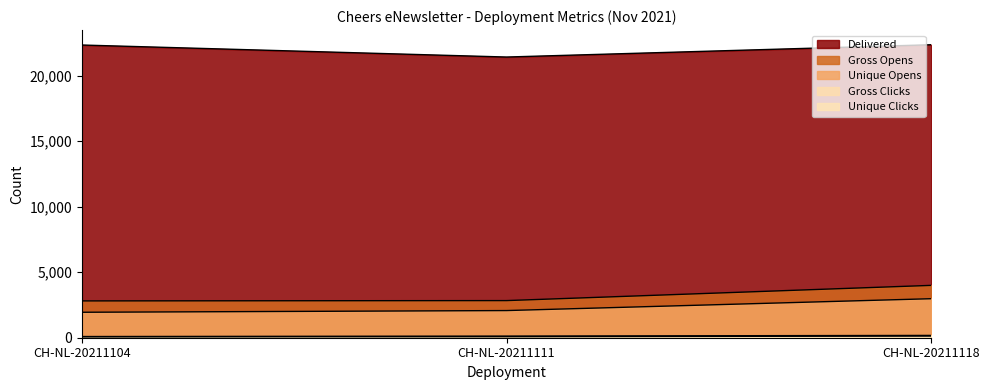

Between CH-NL-20211104 and CH-NL-20211118, which series saw the biggest shift?

Gross Opens